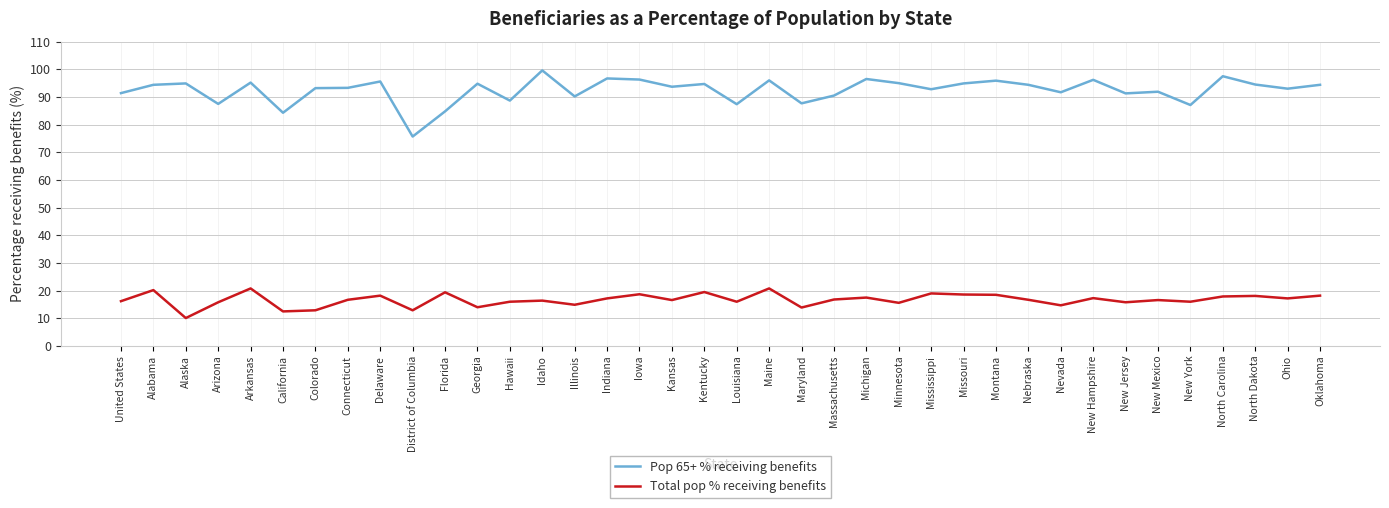

What is the difference between the Total pop % receiving benefits values at Arkansas and Nevada?

6.1